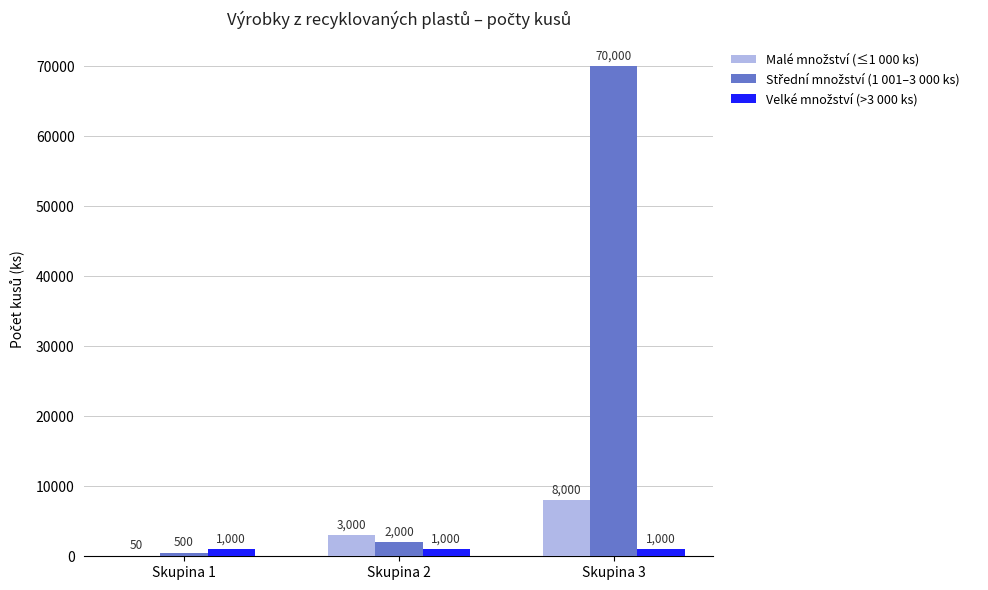

At which category is the sum across all series the highest?

Skupina 3